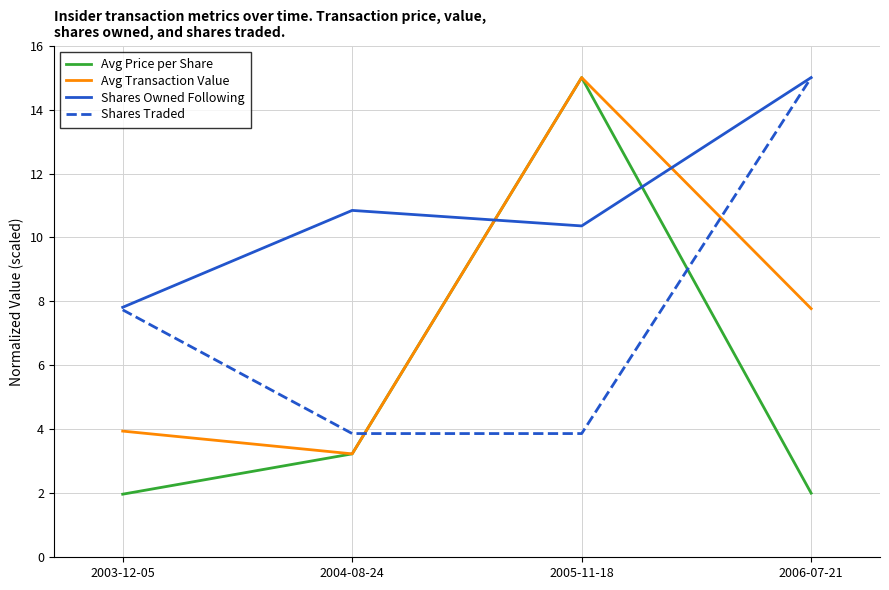

Reading left to right, list all the values displayed in this chart.

Avg Price per Share: 2003-12-05=2.0	2004-08-24=3.2	2005-11-18=15.0	2006-07-21=2.0
Avg Transaction Value: 2003-12-05=3.9	2004-08-24=3.2	2005-11-18=15.0	2006-07-21=7.8
Shares Owned Following: 2003-12-05=7.8	2004-08-24=10.8	2005-11-18=10.4	2006-07-21=15.0
Shares Traded: 2003-12-05=7.7	2004-08-24=3.9	2005-11-18=3.9	2006-07-21=15.0